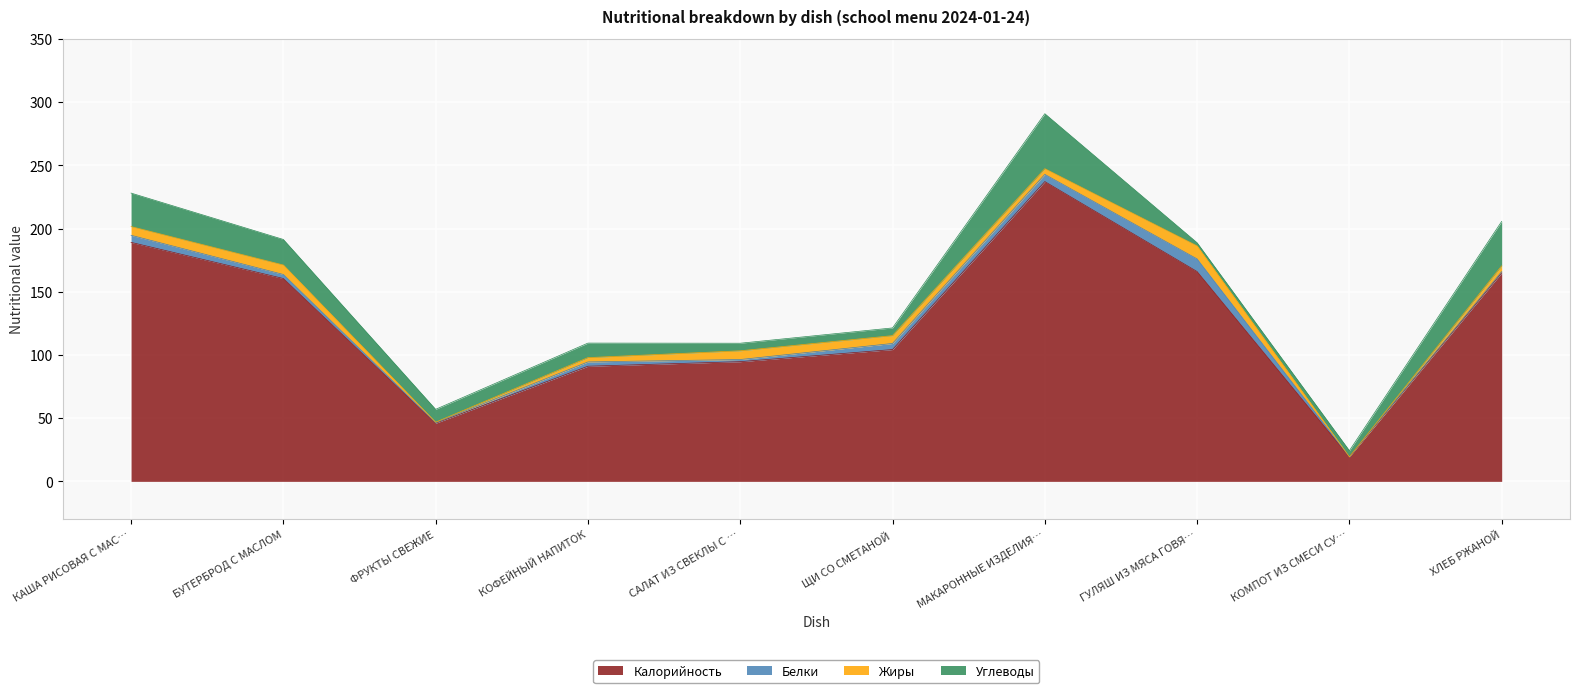

List the labels in order of Жиры value, largest first.

ГУЛЯШ ИЗ МЯСА ГОВЯДИНЫ, БУТЕРБРОД С МАСЛОМ, КАША РИСОВАЯ С МАСЛОМ, САЛАТ ИЗ СВЕКЛЫ С ЗЕЛЕНЫМ ГОРОШКОМ, ЩИ СО СМЕТАНОЙ, МАКАРОННЫЕ ИЗДЕЛИЯ ОТВАРНЫЕ, ХЛЕБ РЖАНОЙ, КОФЕЙНЫЙ НАПИТОК, ФРУКТЫ СВЕЖИЕ, КОМПОТ ИЗ СМЕСИ СУХОФРУКТОВ